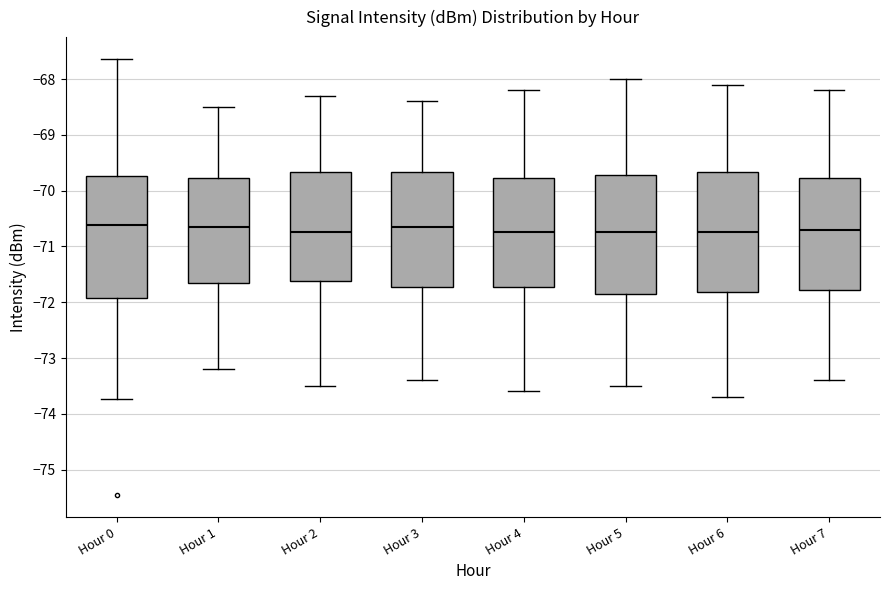

Where is the lower edge of the box for Hour 7 on the y-axis? The values are not printed on the chart, so give them approximately, as read against the axis.

-71.8